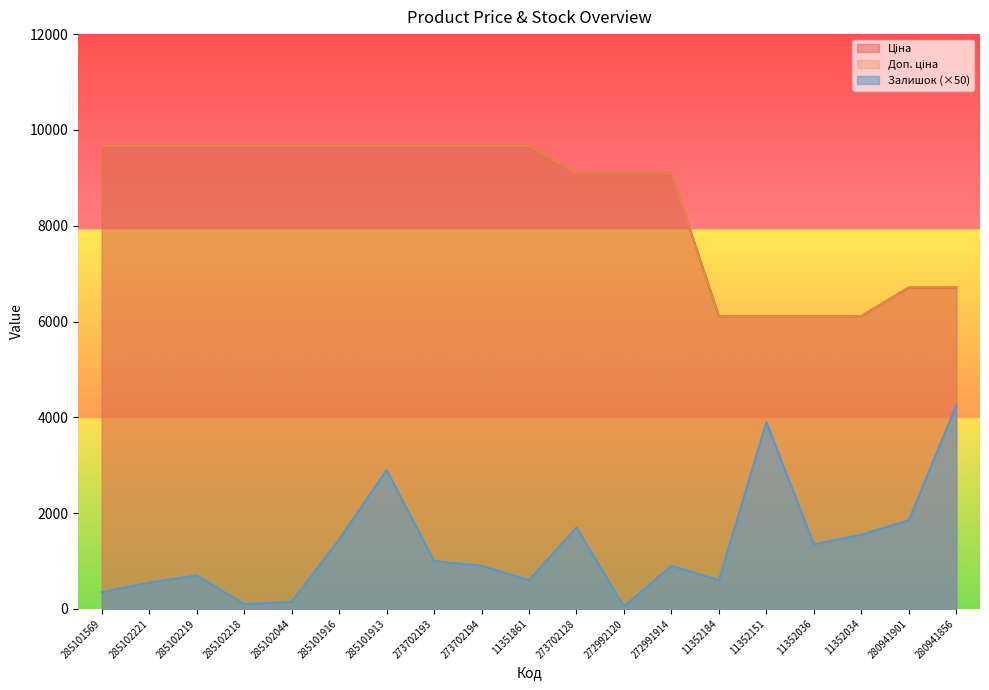

Reading right to left, list all the values displayed in this chart.

Ціна: 6710.2	6710.2	6112.5	6112.5	6112.5	6112.5	9092.0	9092.0	9092.0	9664.7	9664.7	9664.7	9664.7	9664.7	9664.7	9664.7	9664.7	9664.7	9664.7
Доп. ціна: 6710.2	6710.2	6112.5	6112.5	6112.5	6112.5	9092.0	9092.0	9092.0	9664.7	9664.7	9664.7	9664.7	9664.7	9664.7	9664.7	9664.7	9664.7	9664.7
Залишок: 4250.0	1850.0	1550.0	1350.0	3900.0	600.0	900.0	50.0	1700.0	600.0	900.0	1000.0	2900.0	1450.0	150.0	100.0	700.0	550.0	350.0